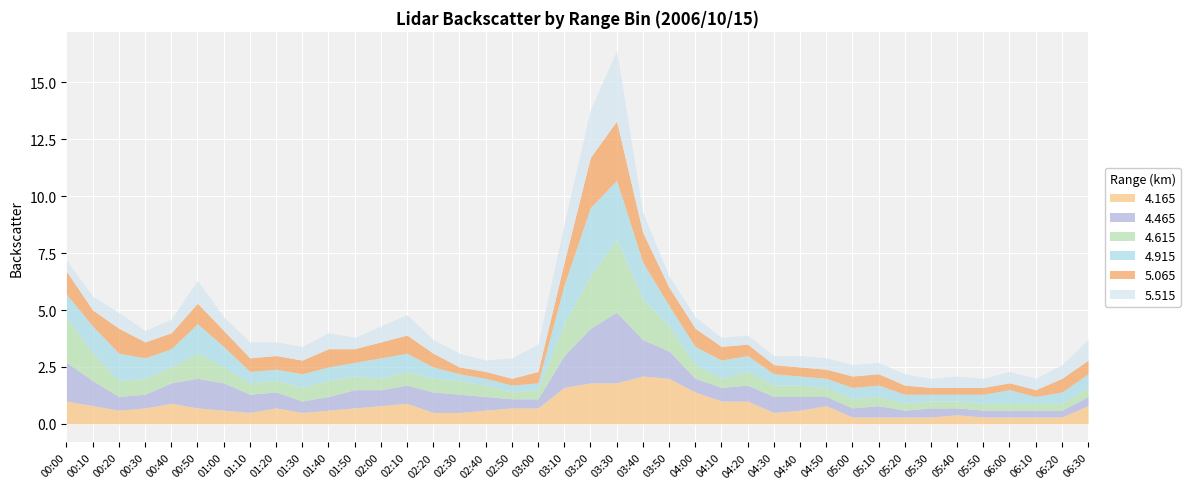

Is it true that 4.915 equals 0.5 at 05:10?

True